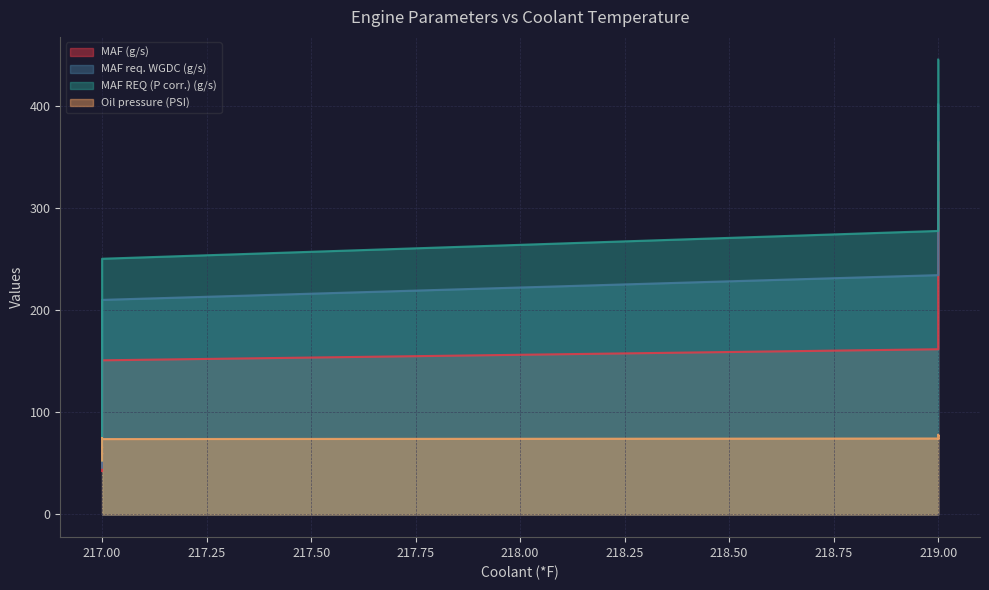

Which label corresponds to the largest value in the chart?

219